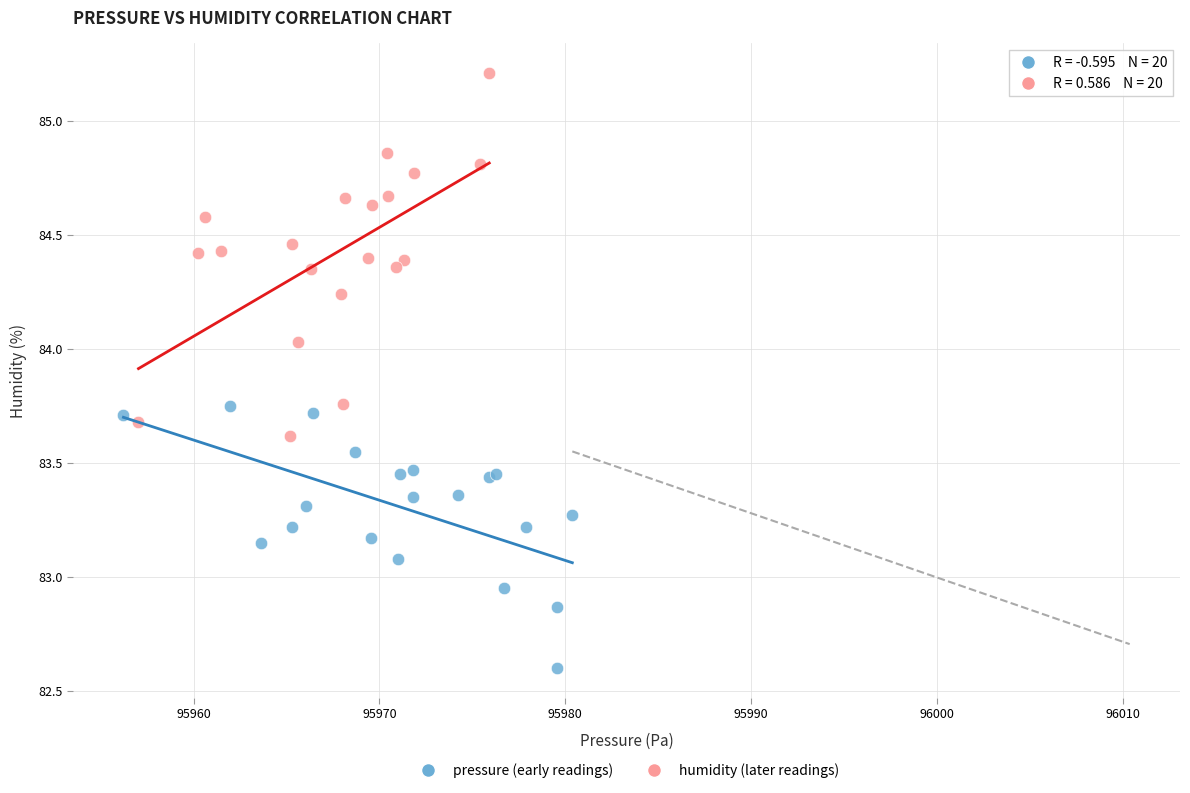

Which series contains the highest Y value?

humidity (later readings)